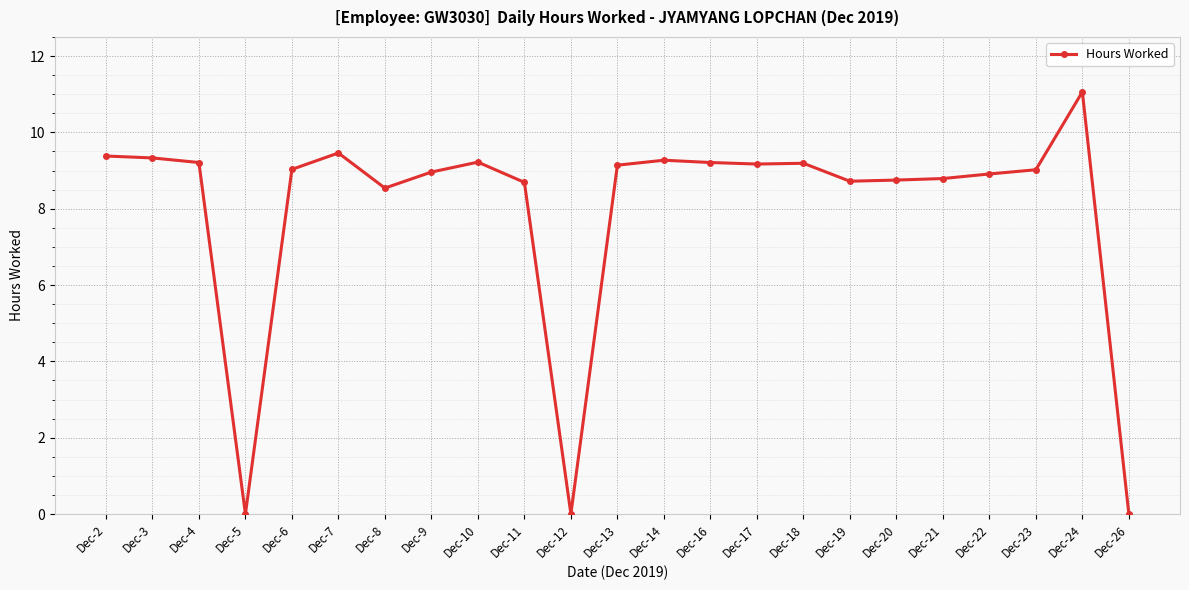

What is the difference between the values at Dec-16 and Dec-21?

0.4